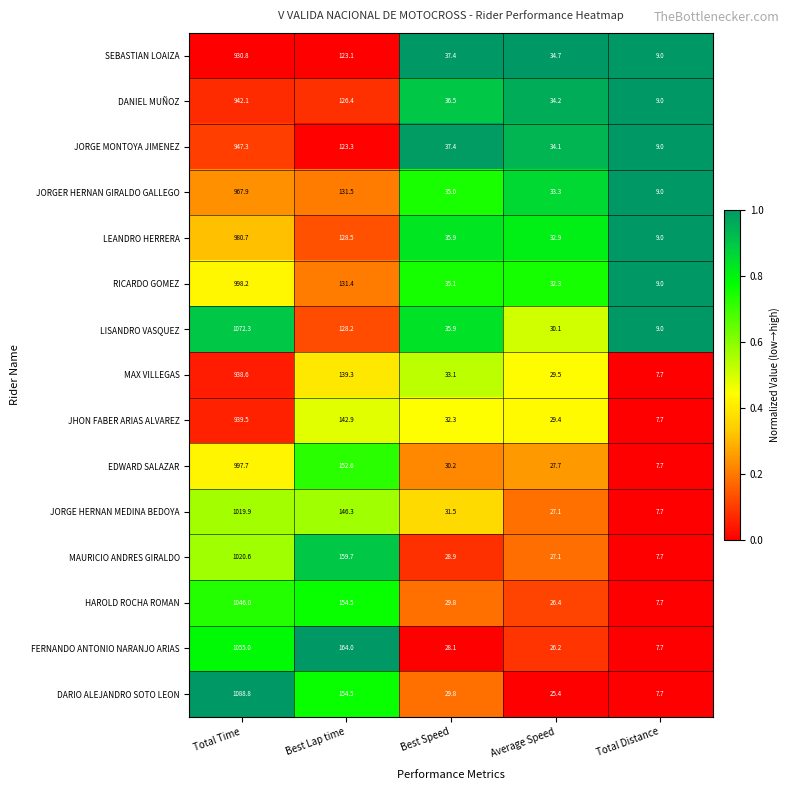

What is the average value of the HAROLD ROCHA ROMAN series?

252.9